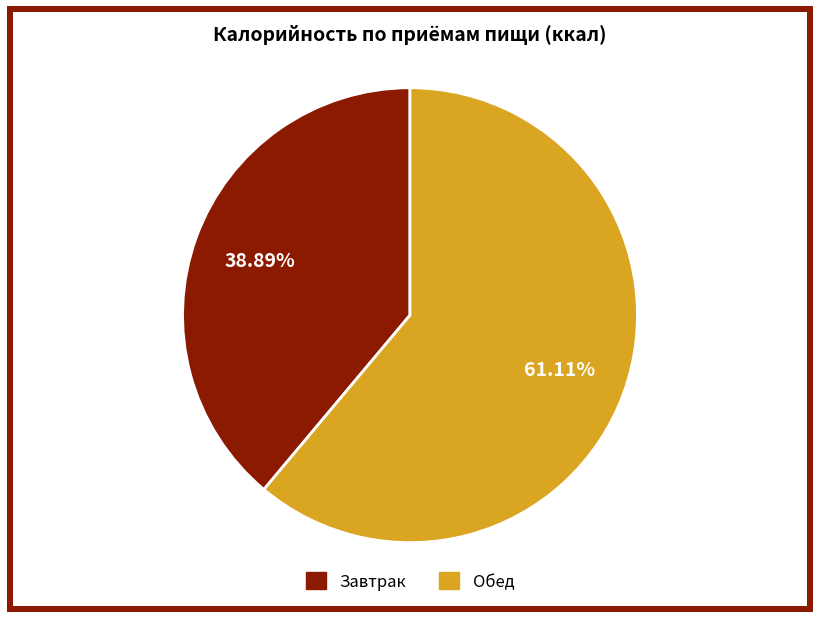

Rank the categories by value from lowest to highest.

Завтрак, Обед